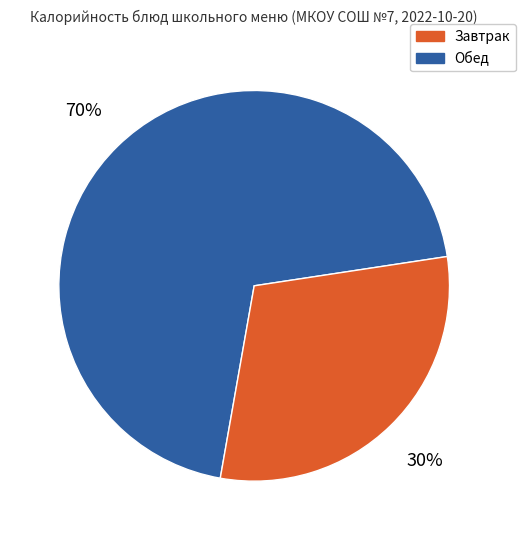

Is there a majority slice in this chart?

Yes